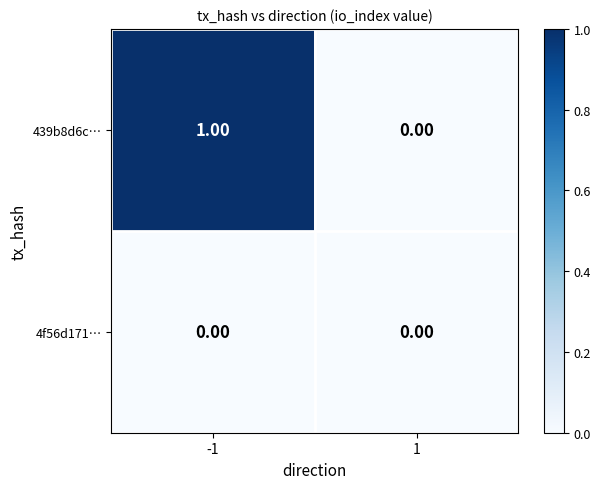

Rank the series by their average value, from highest to lowest.

439b8d6c…, 4f56d171…